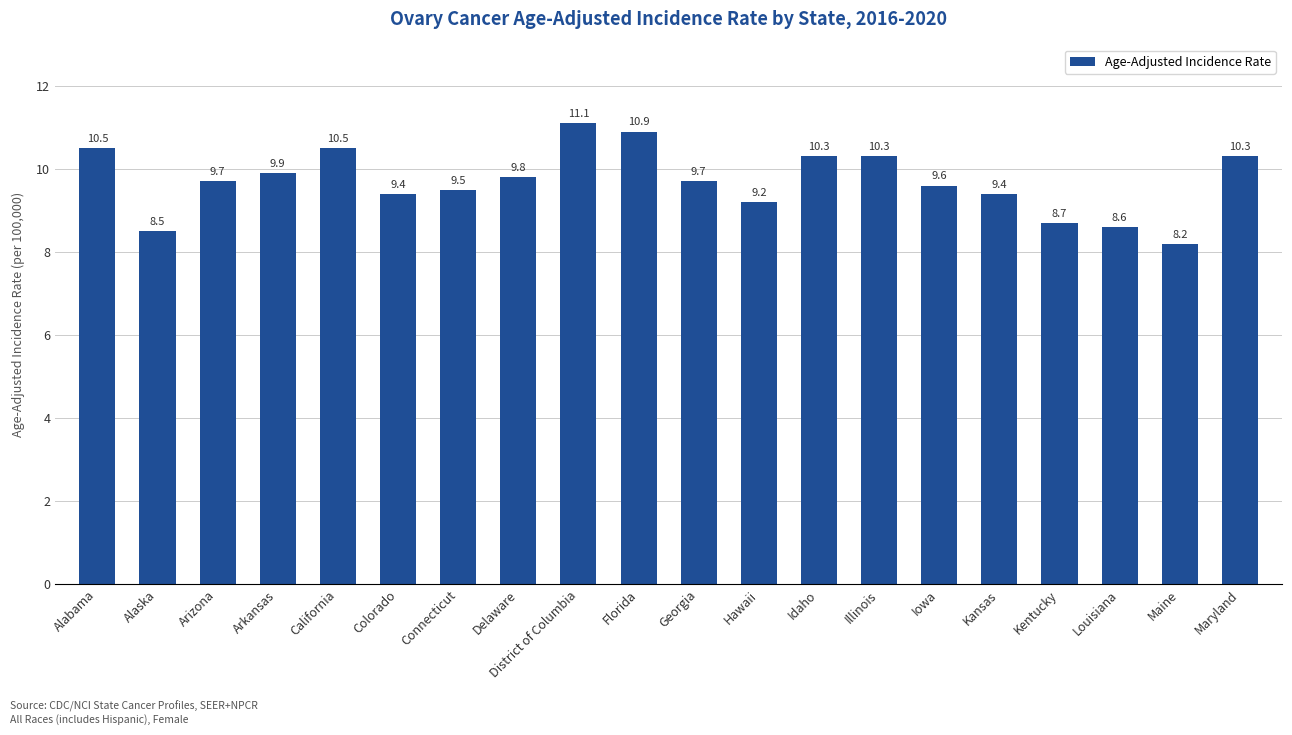

What is the approximate value at Hawaii?

9.2